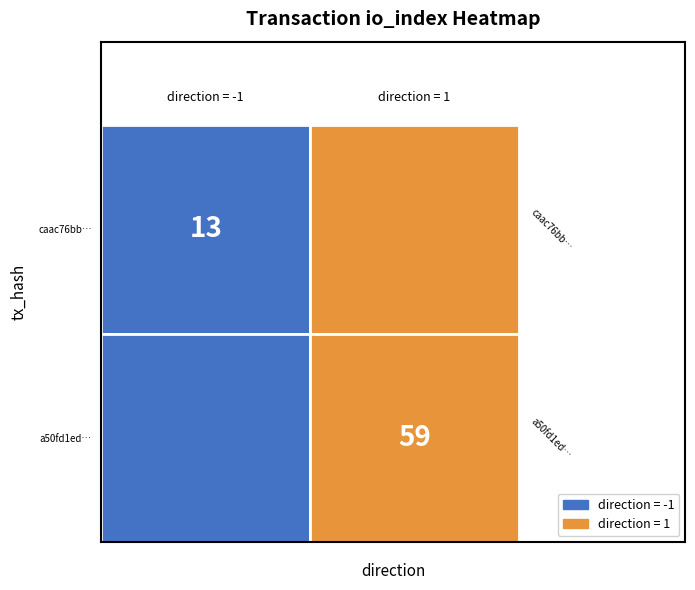

How many data points does each series have?

2